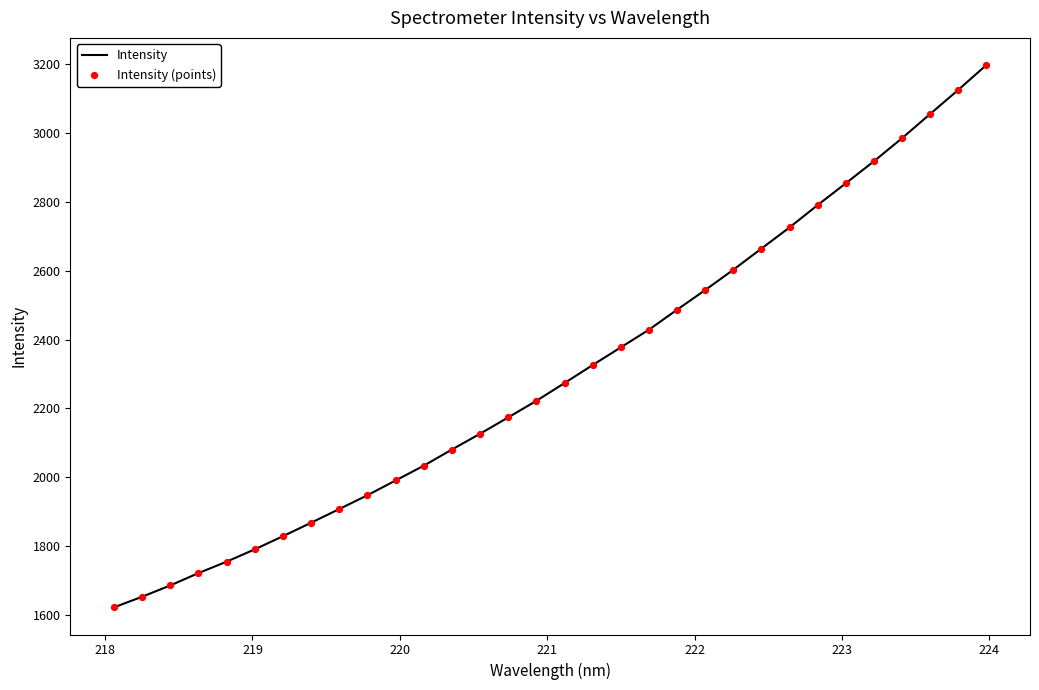

What is the maximum value shown in the chart?

3197.9